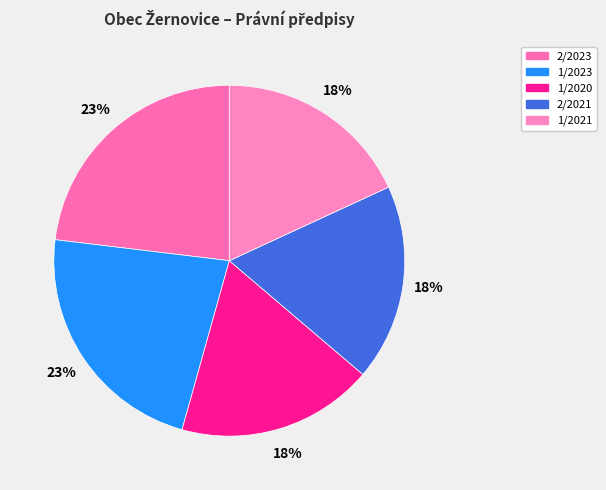

To the nearest percent, what is the difference between the 2/2023 and 2/2021 slice percentages?

5%